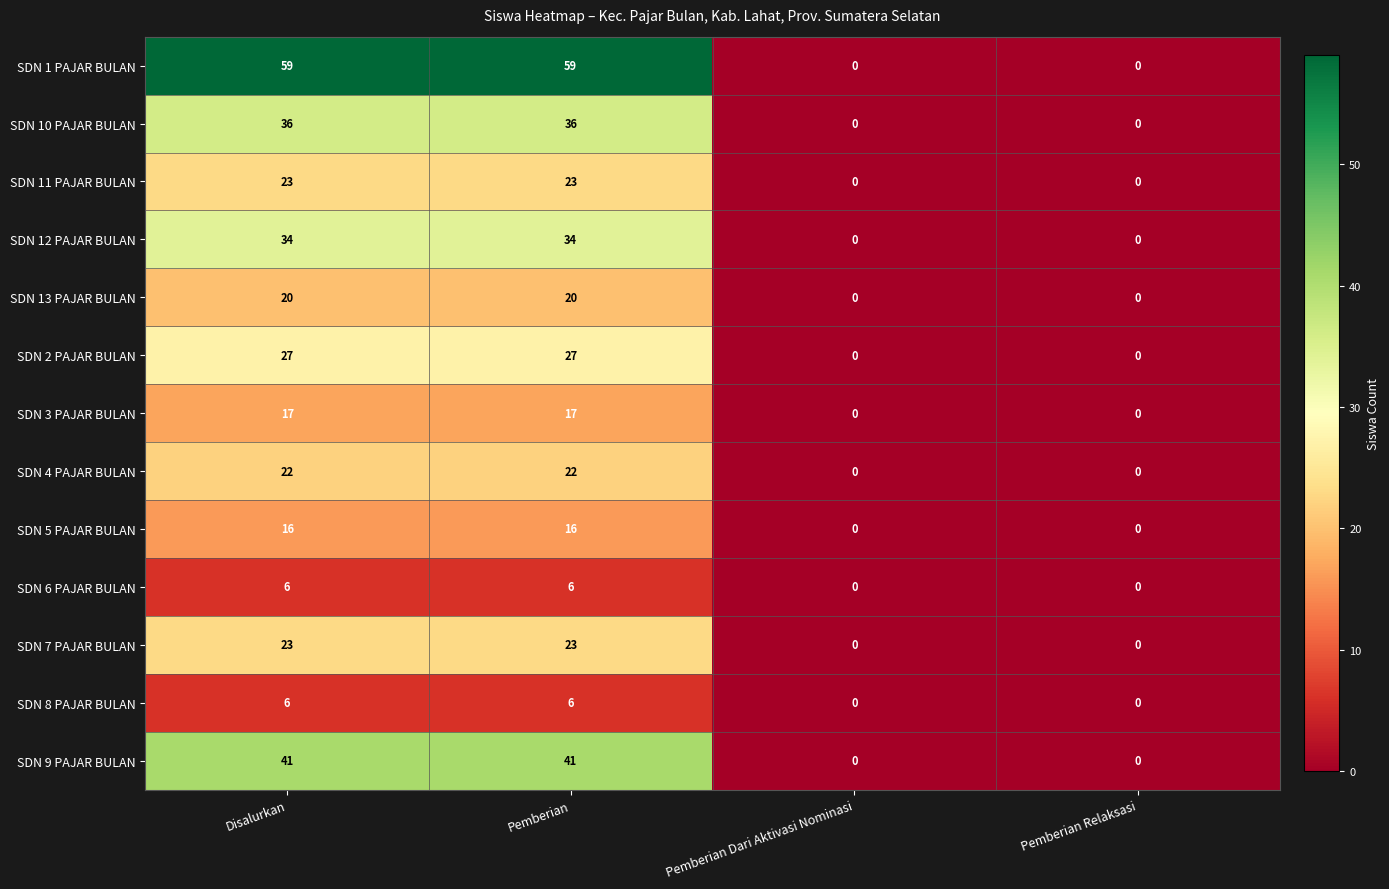

What is the approximate value of SDN 13 PAJAR BULAN at Disalurkan, to the nearest 10?

20